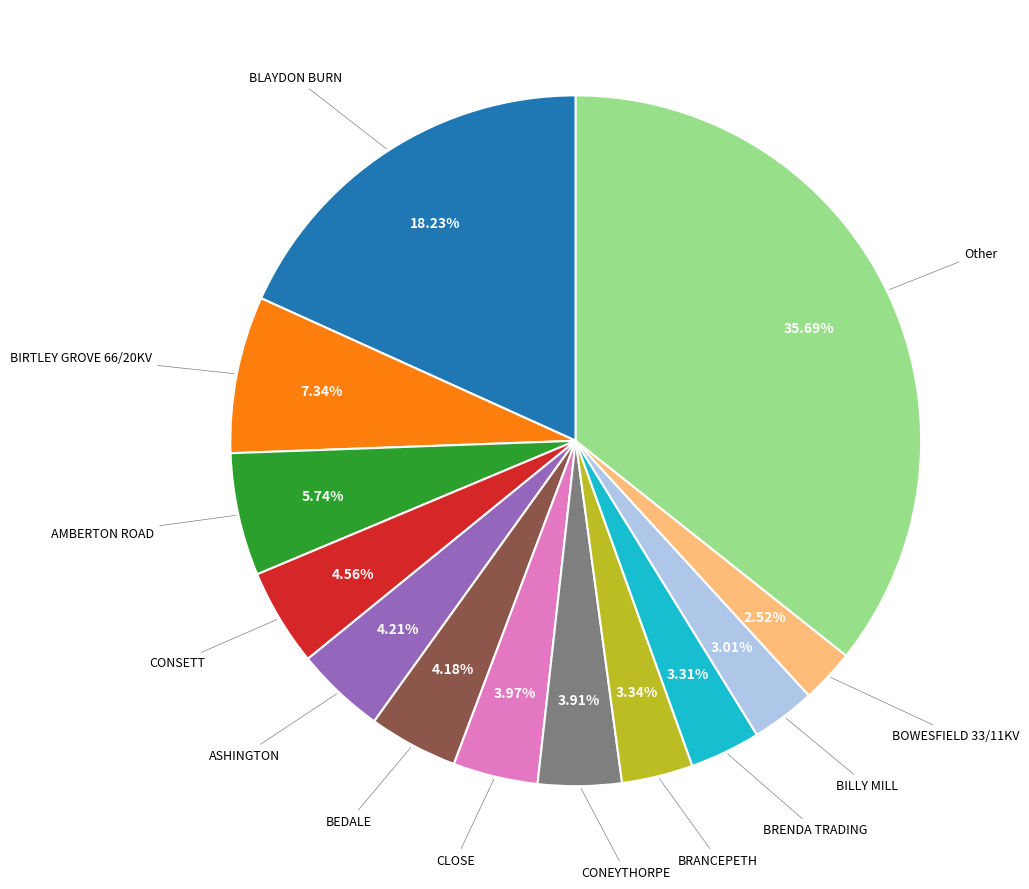

Does any single category account for the majority?

No